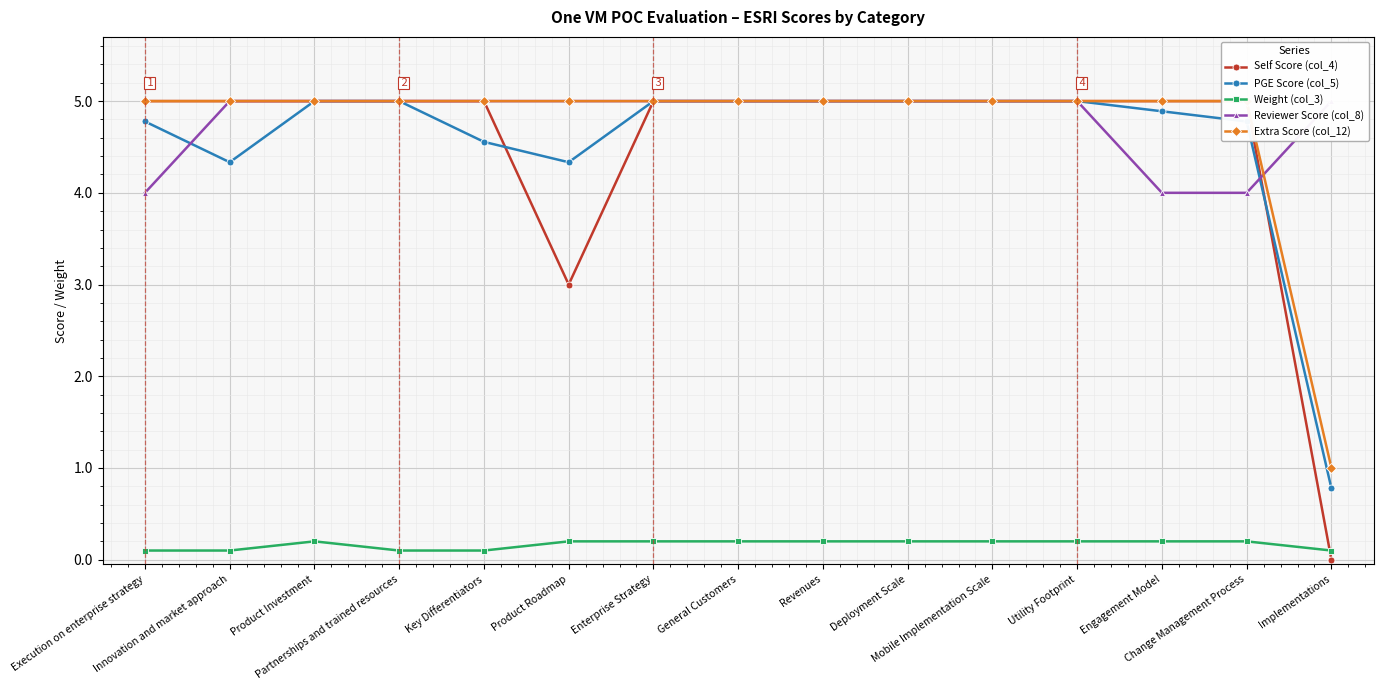

What is the average value of the Reviewer Score (col_8) series?

4.8